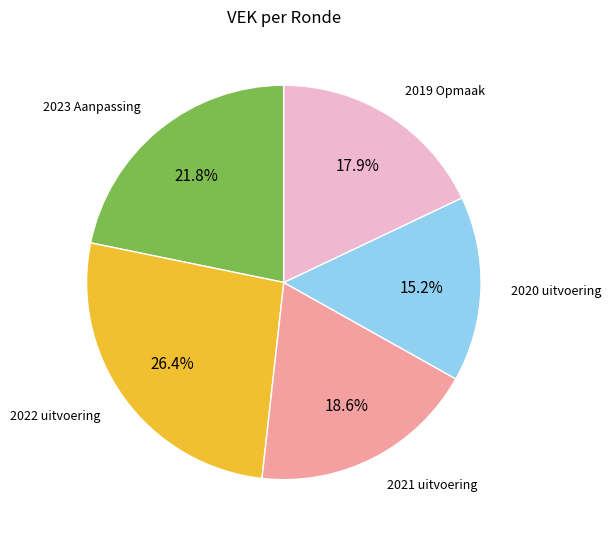

What is the smallest slice in the pie chart?

2020 uitvoering